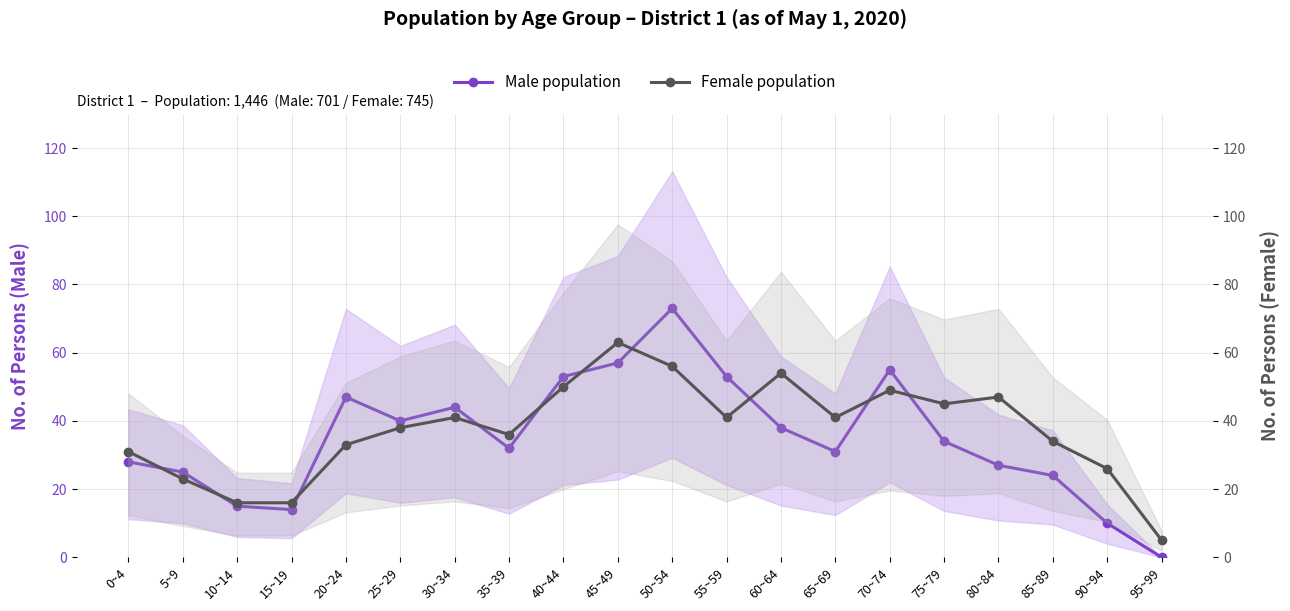

In Male population, how many points are higher than both neighbors (excluding endpoints)?

4